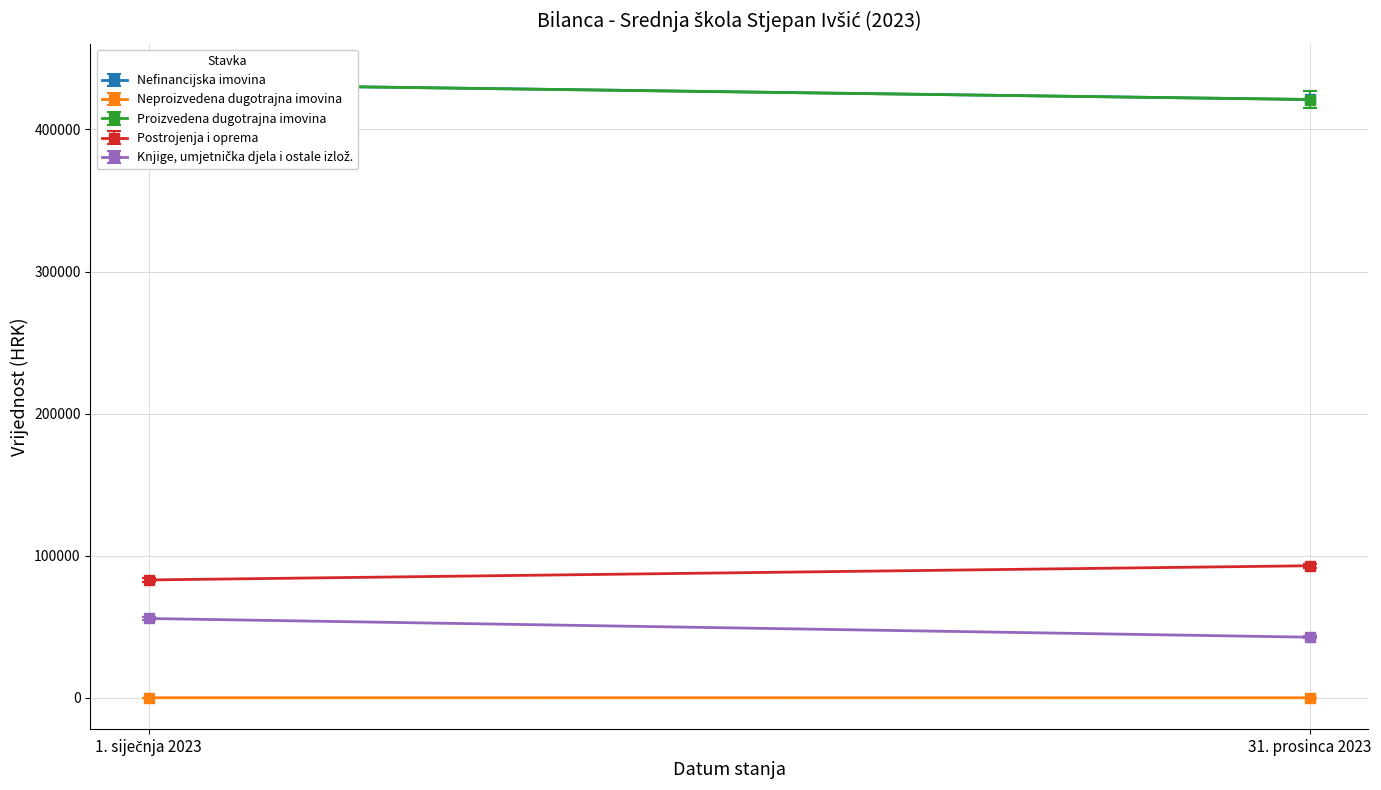

List the series in order of their peak value, lowest first.

Neproizvedena dugotrajna imovina, Knjige, umjetnička djela i ostale izlož., Postrojenja i oprema, Proizvedena dugotrajna imovina, Nefinancijska imovina